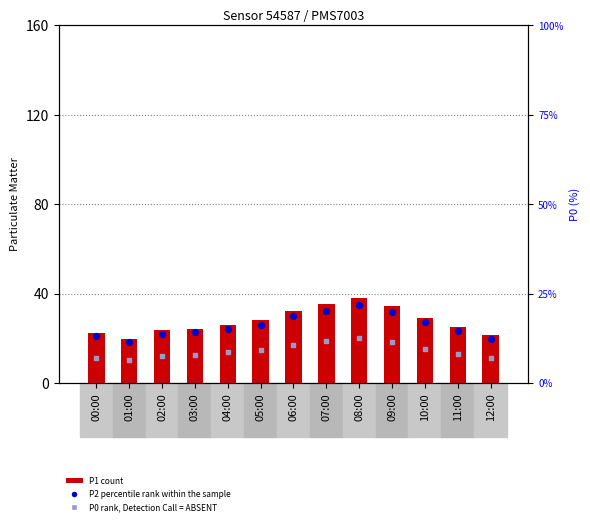

What are all the series names shown in the legend?

P1 (count), P2 (percentile rank within the sample), P0 (rank, Detection Call = ABSENT)